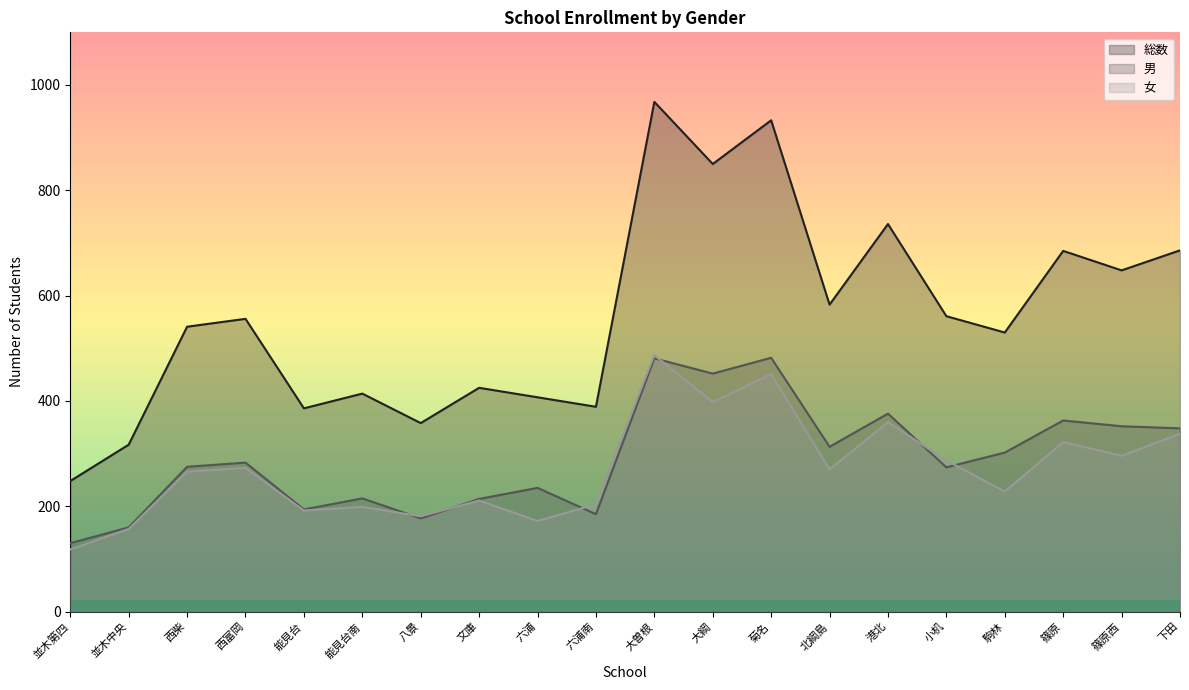

What is the label of the 8th point from the left?

文庫